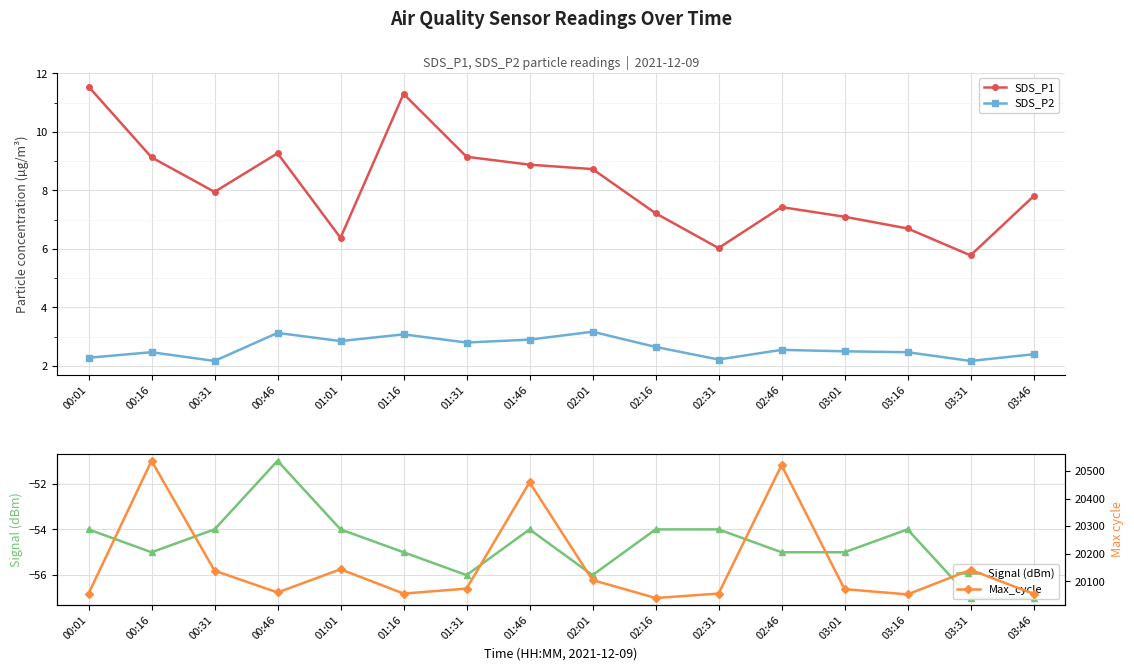

True or false: SDS_P1 and SDS_P2 cross at least once.

False